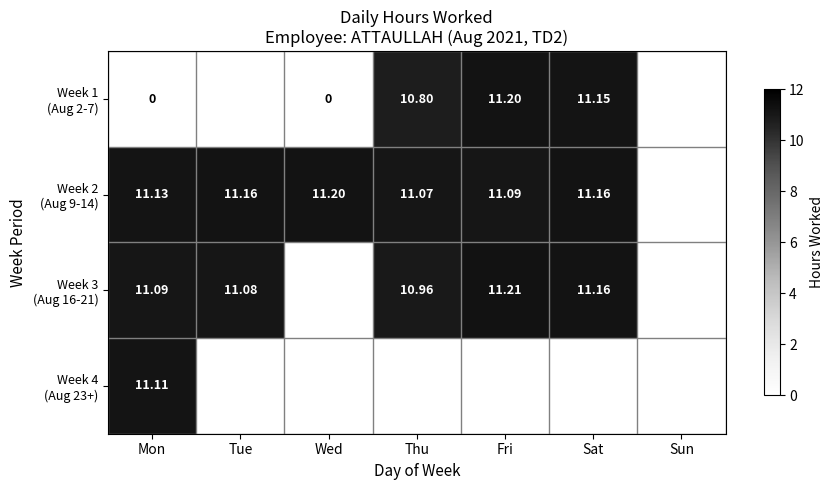

At which label is Week 1 (Aug 2-7) closest to 5?

Mon